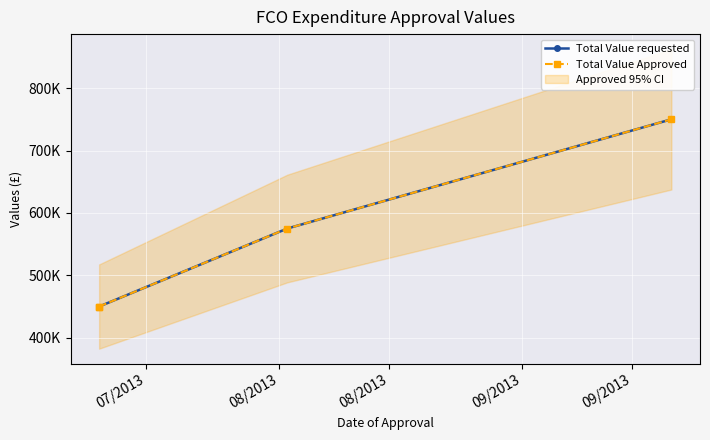

At which category does the chart reach its minimum across all series?

07/2013